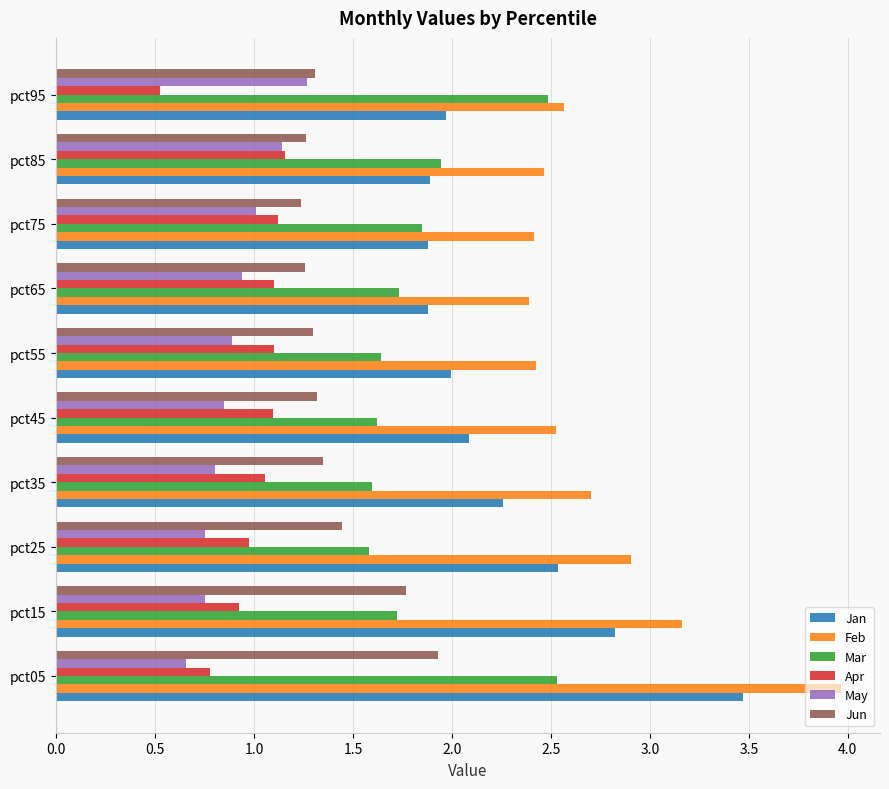

What is the total value across all series at pct95?

10.1